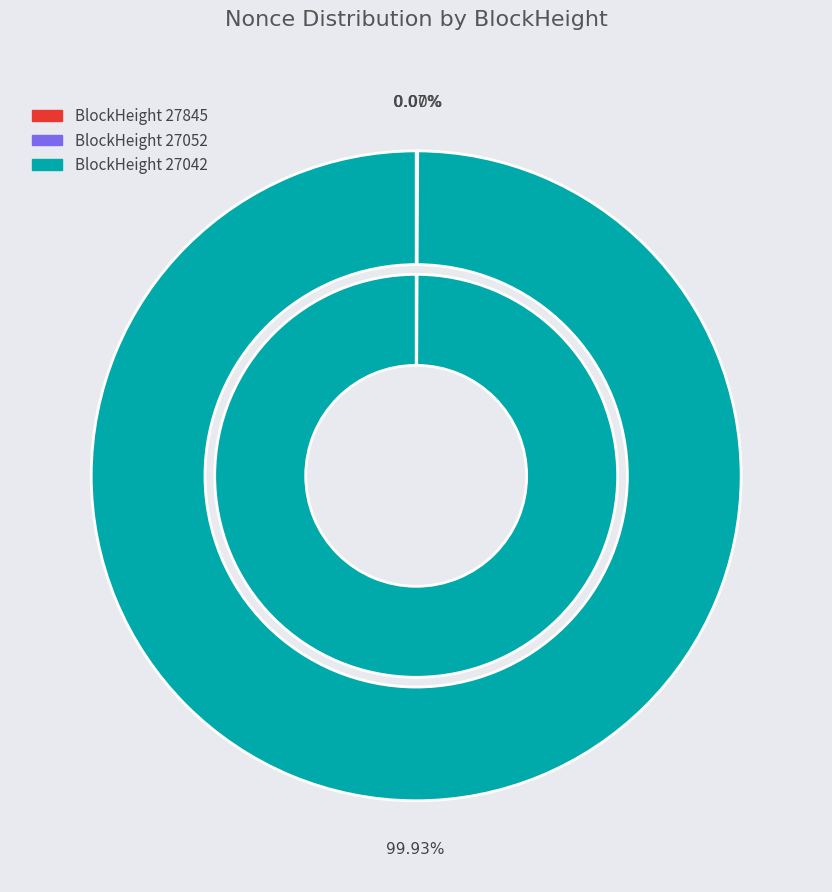

Rank the categories by value from highest to lowest.

27042, 27845, 27052